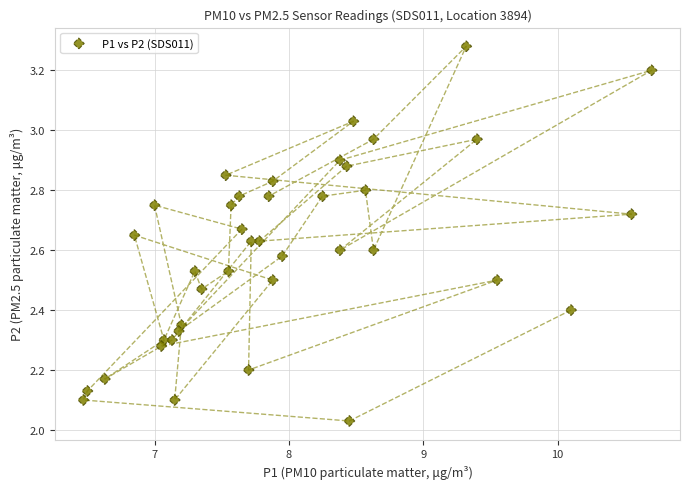

What is the range of X values (max minus min)?

4.2